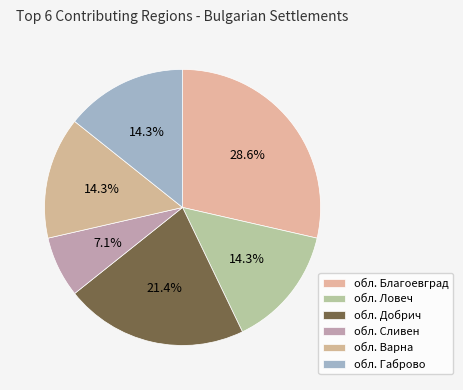

Is обл. Добрич the majority of the pie?

No